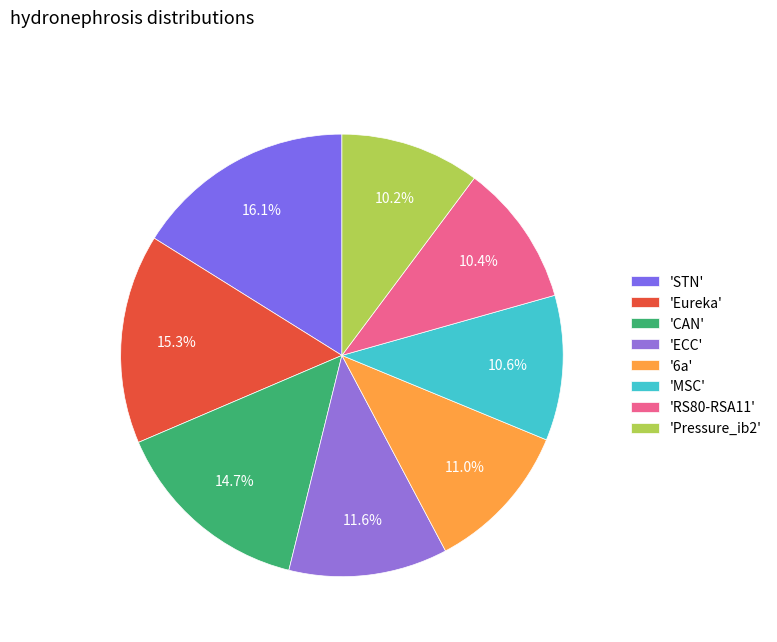

What is the smallest slice in the pie chart?

Pressure_ib2